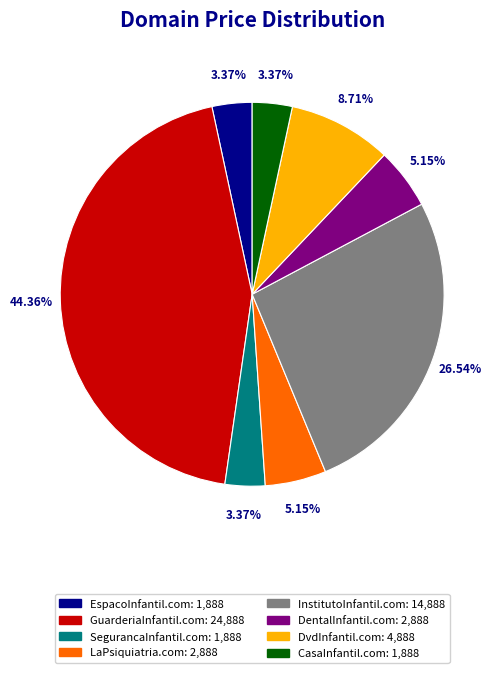

Is it true that InstitutoInfantil.com is 27% of the pie?

True